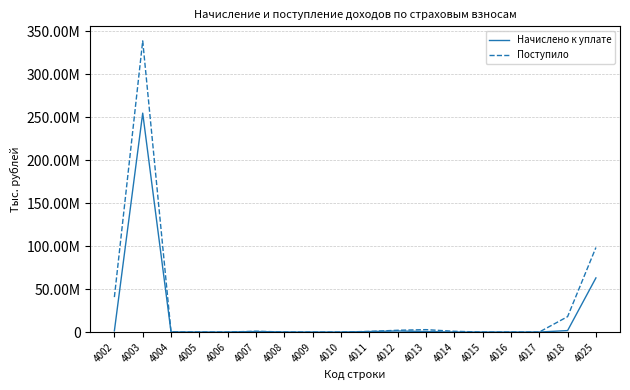

Does the chart display data point markers on the line(s)?

No